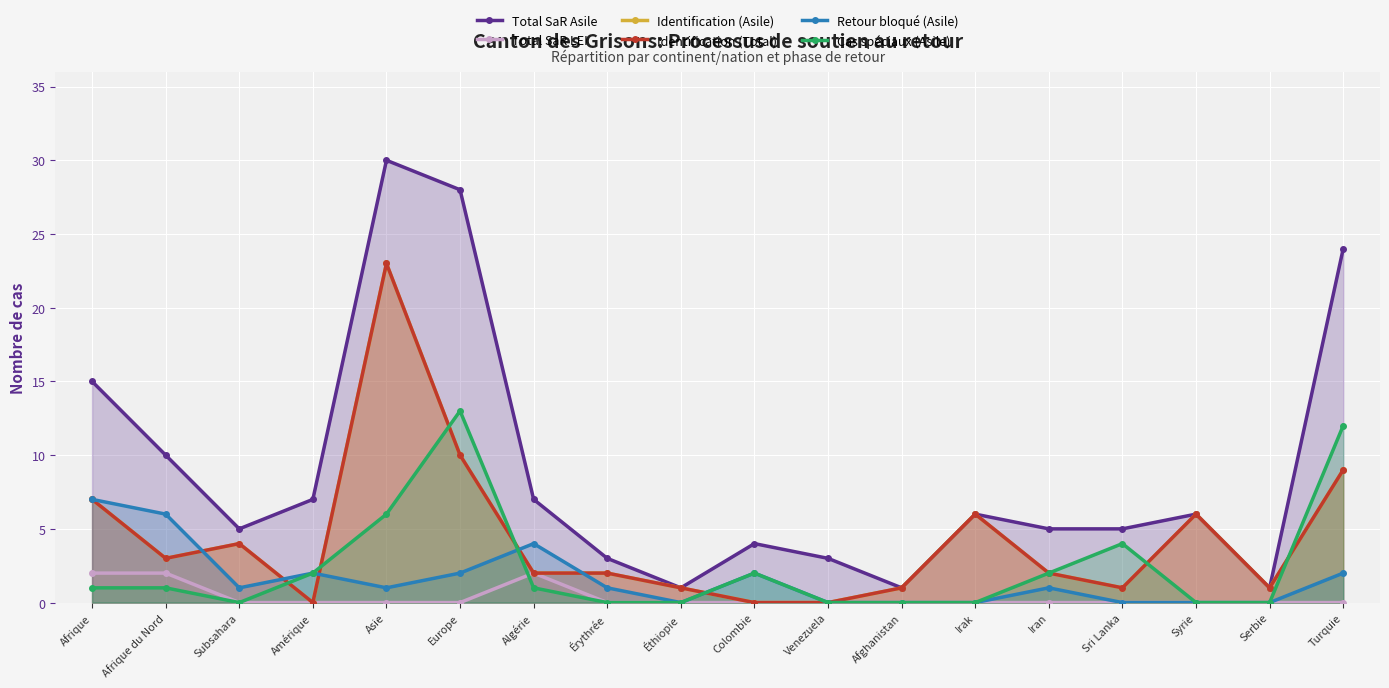

What is the value of the Identification (Asile) point at the 5th from the left?

23